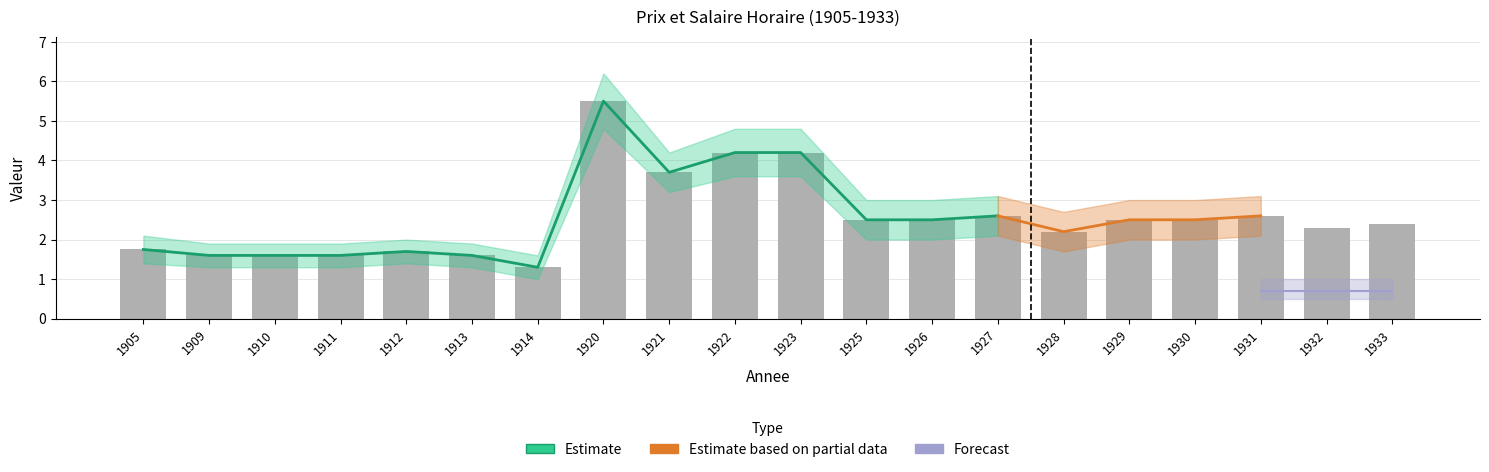

Which has a higher value, 1921 or 1922?

1922